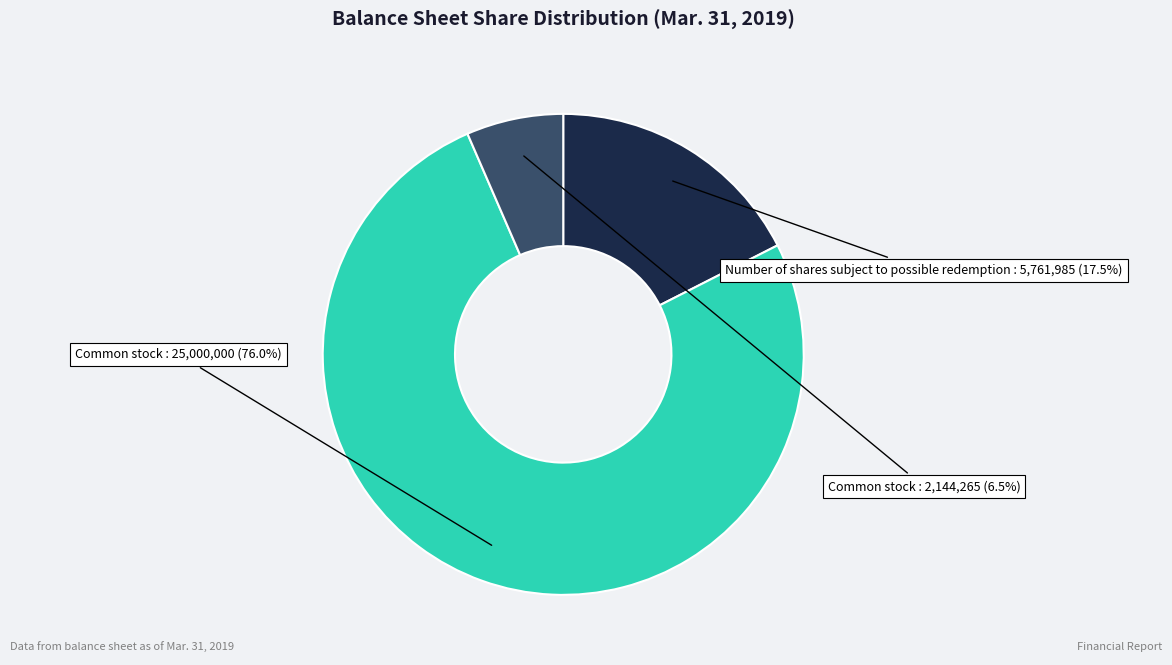

Is there any slice that represents more than half of the pie?

Yes